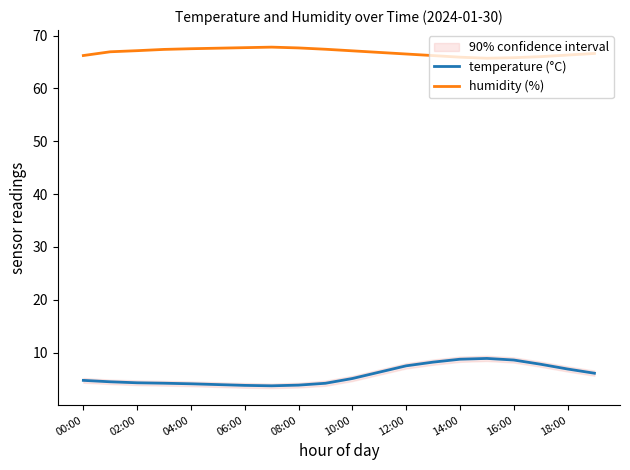

Where is humidity (%) nearest to the value 66?

17